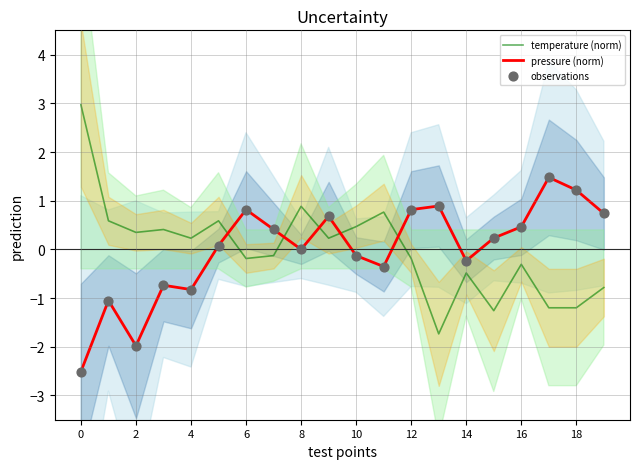

At which category is the sum across all series the highest?

17